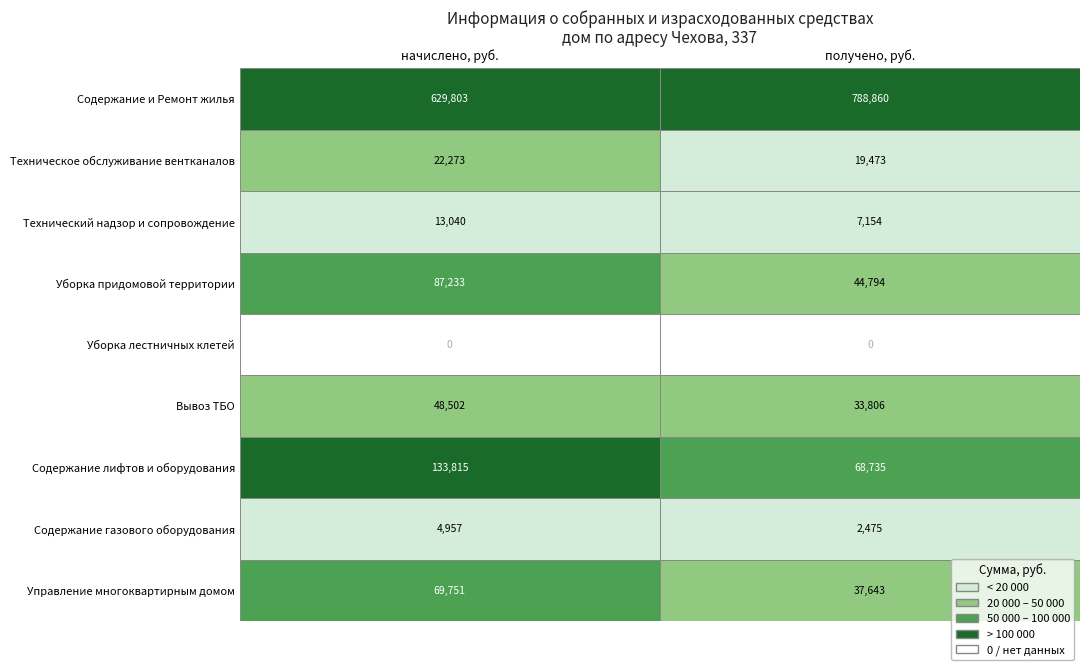

Between 1 and 0, which is larger?

1